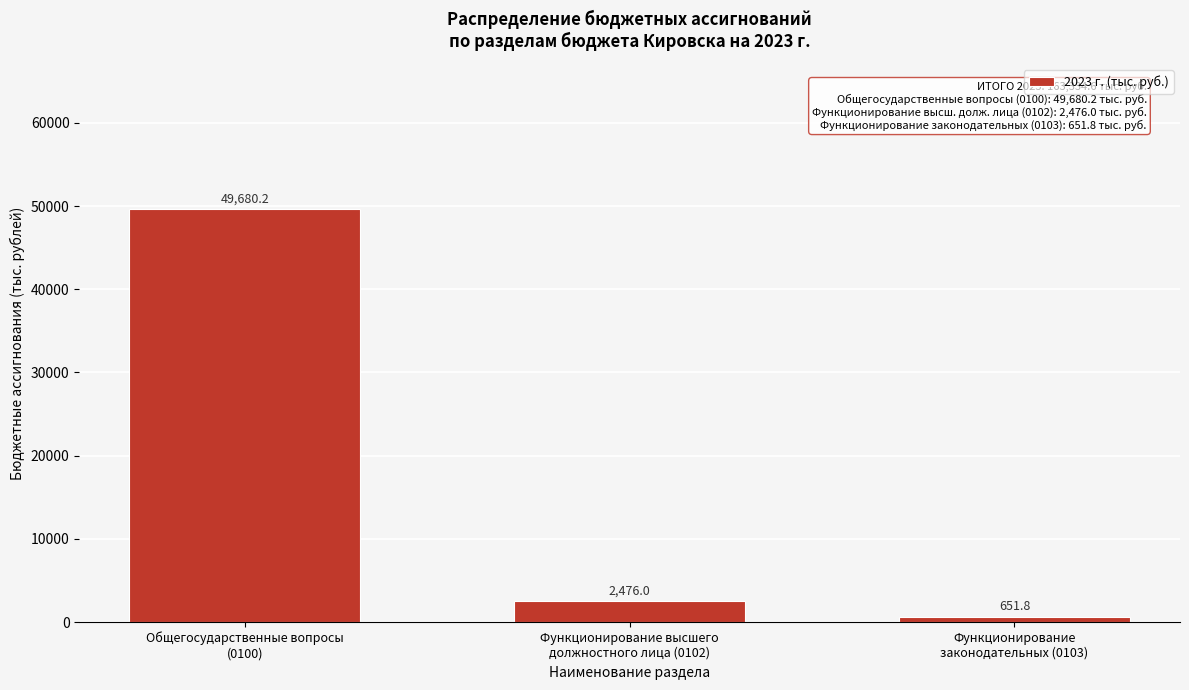

Reading left to right, transcribe all the data shown in this chart.

49680.2	2476.0	651.8